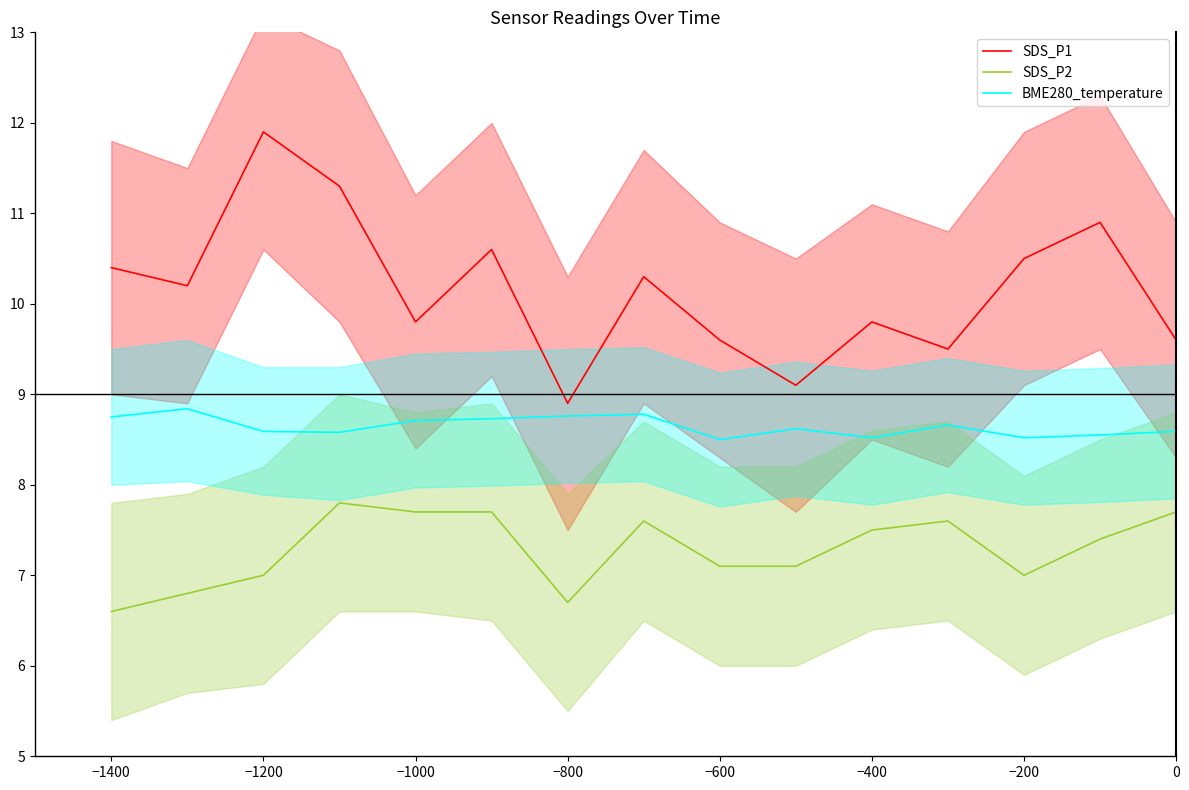

At which label does SDS_P1 reach its minimum?

−800